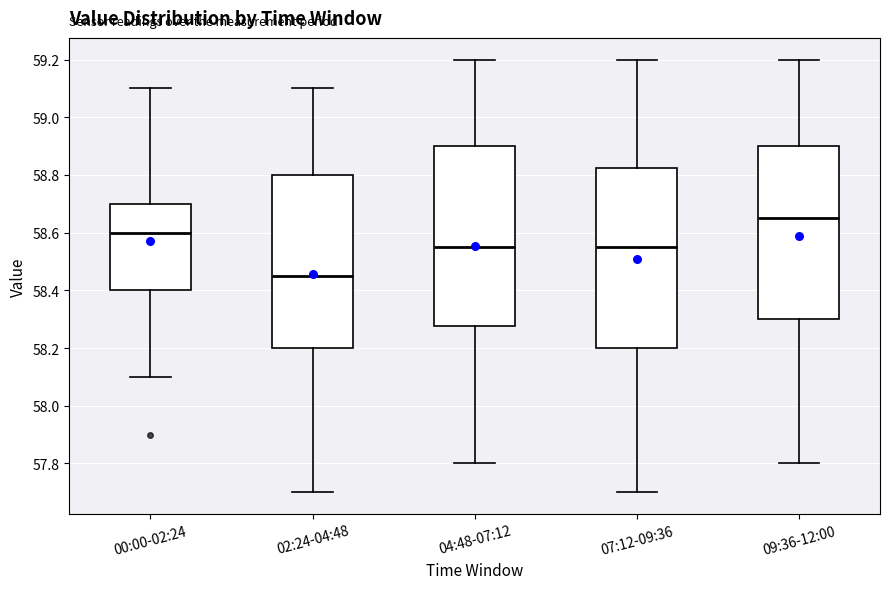

Reading left to right, read every box against the y-axis: the position of its median line, the range the box covers, and the ends of its whiskers. The values are not printed on the chart, so give them approximately, as read against the axis.

00:00-02:24: median 58.60, box 58.40 to 58.70, whiskers 58.10 to 59.10
02:24-04:48: median 58.46, box 58.20 to 58.80, whiskers 57.70 to 59.10
04:48-07:12: median 58.56, box 58.28 to 58.90, whiskers 57.80 to 59.20
07:12-09:36: median 58.56, box 58.20 to 58.82, whiskers 57.70 to 59.20
09:36-12:00: median 58.66, box 58.30 to 58.90, whiskers 57.80 to 59.20